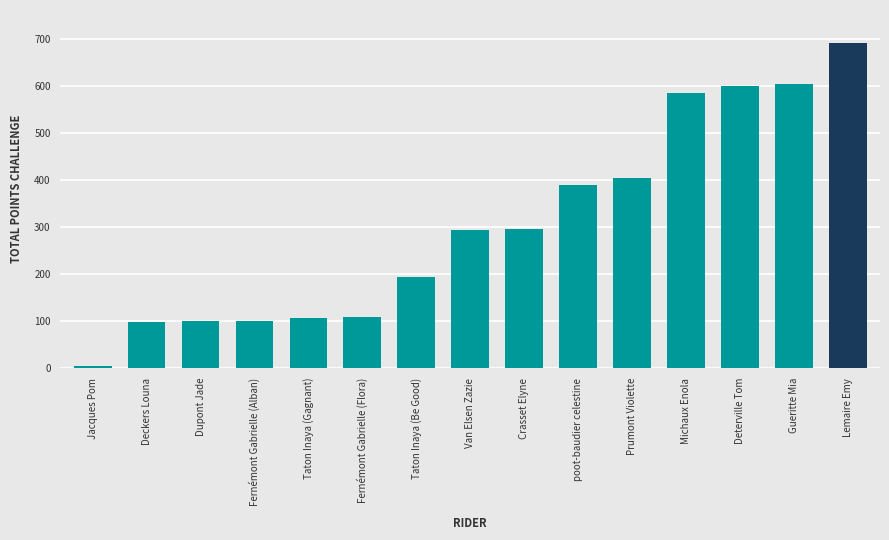

What position from the right is Crasset Elyne?

7